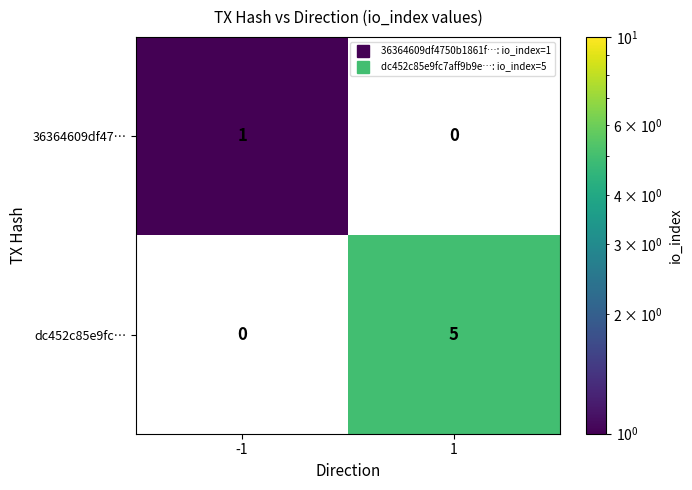

What is the greatest value displayed?

5